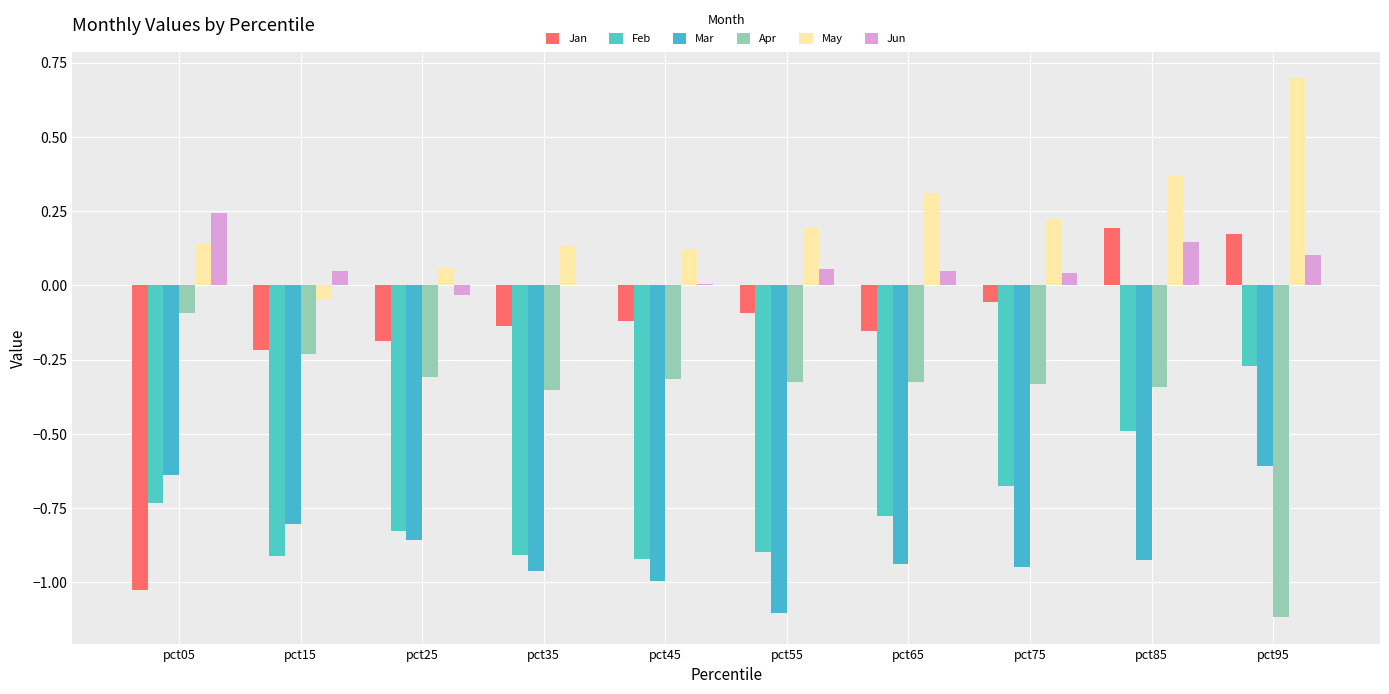

At which label is Apr closest to 0?

pct05